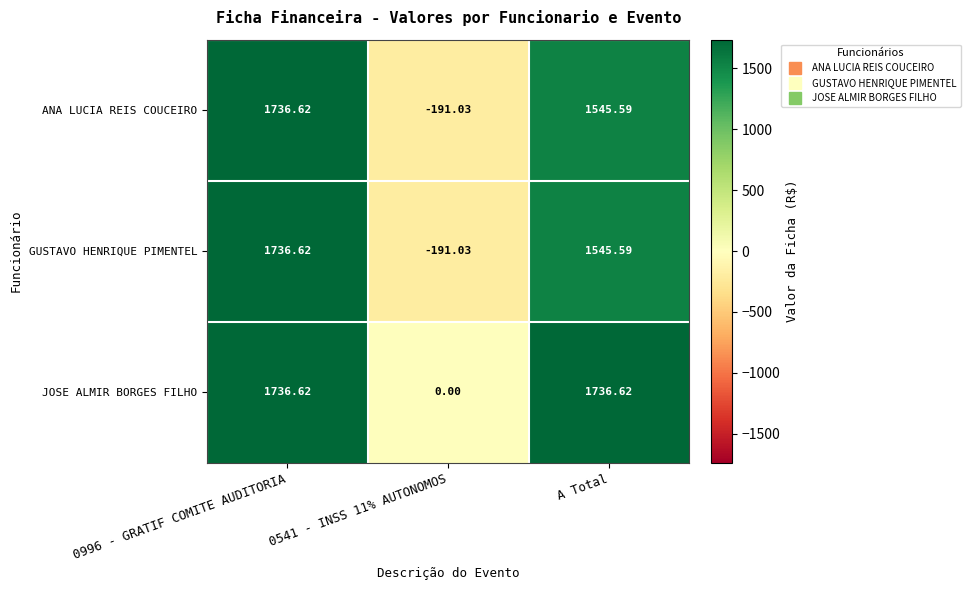

Which series has the largest total across all categories?

JOSE ALMIR BORGES FILHO